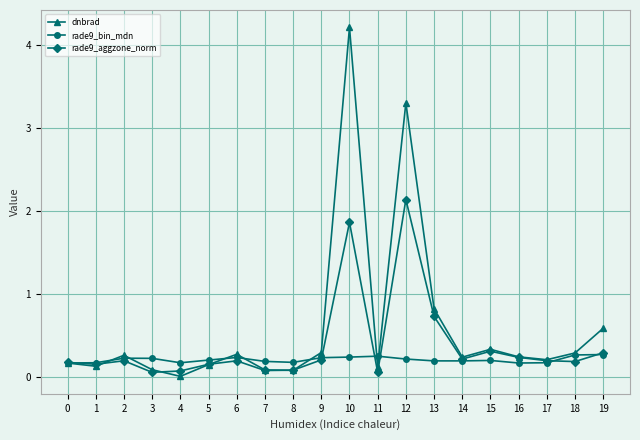

True or false: dnbrad has a value of 0.2 at 14.

True